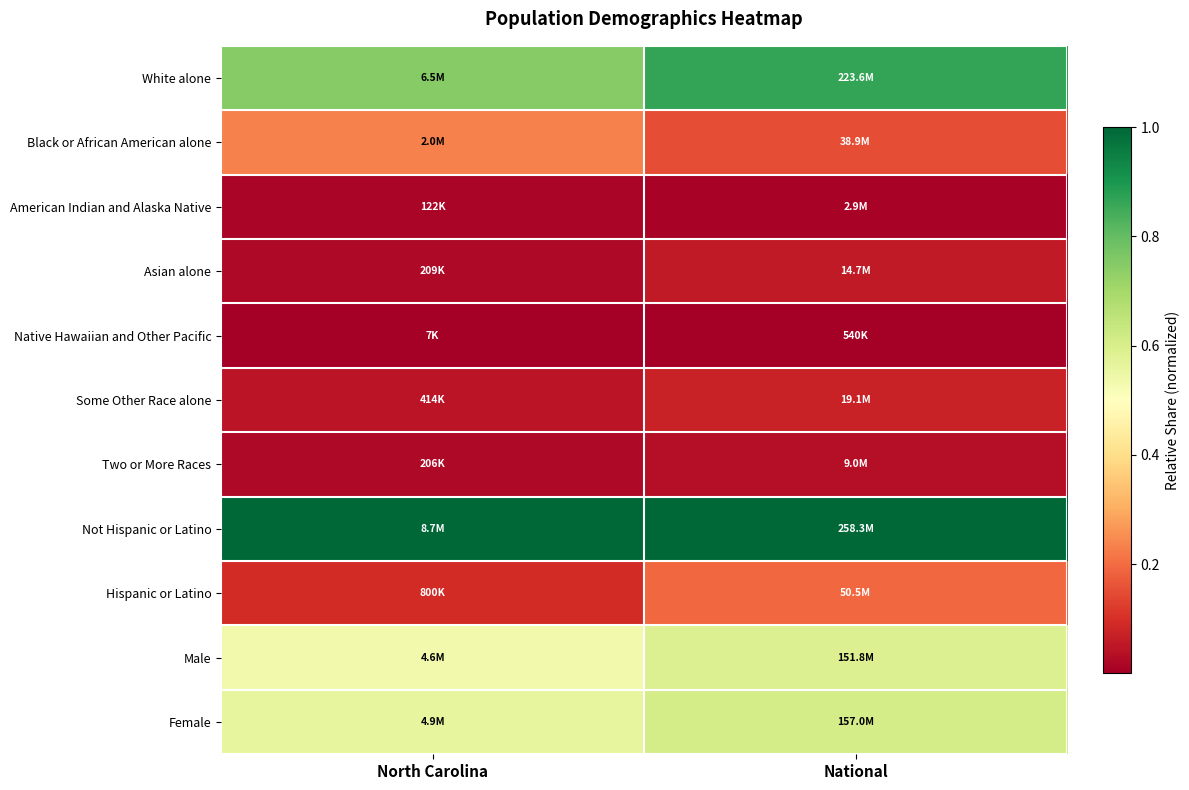

At which category is the sum across all series the highest?

National